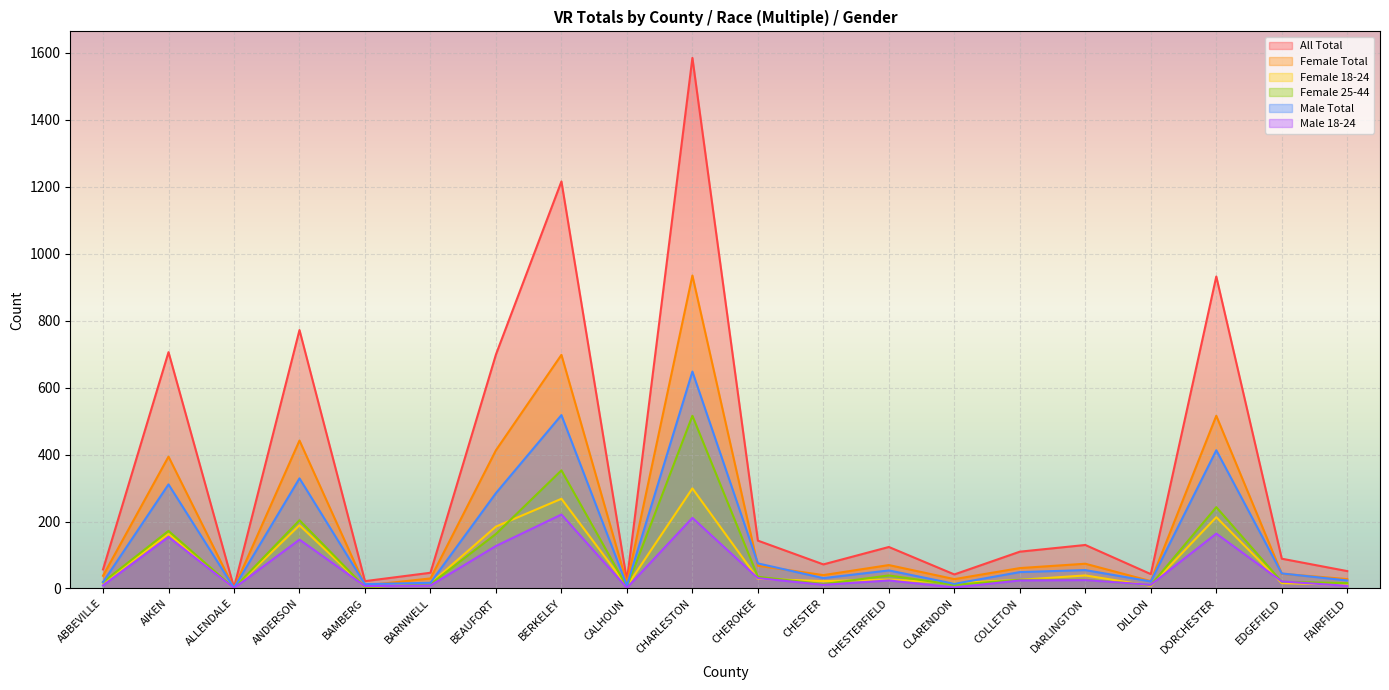

How many lines are shown in the chart?

6